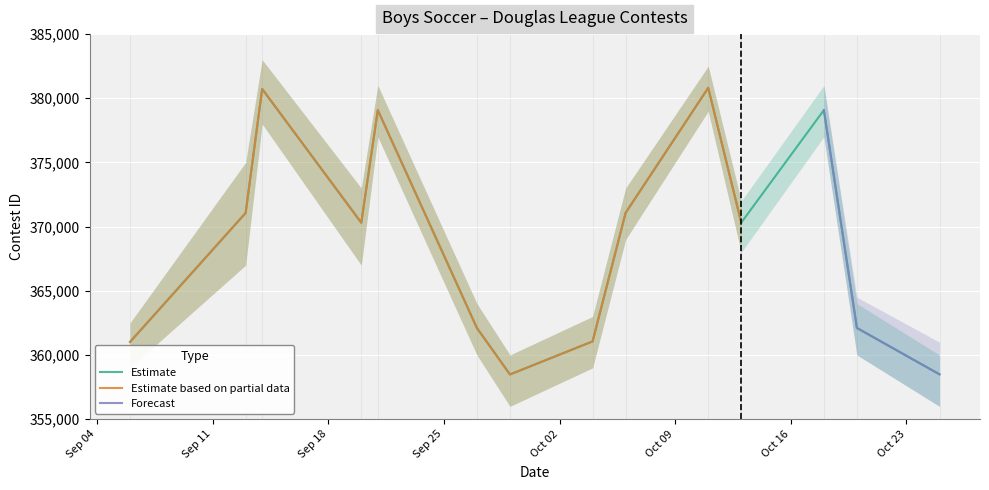

True or false: Estimate and Forecast intersect in this chart.

False